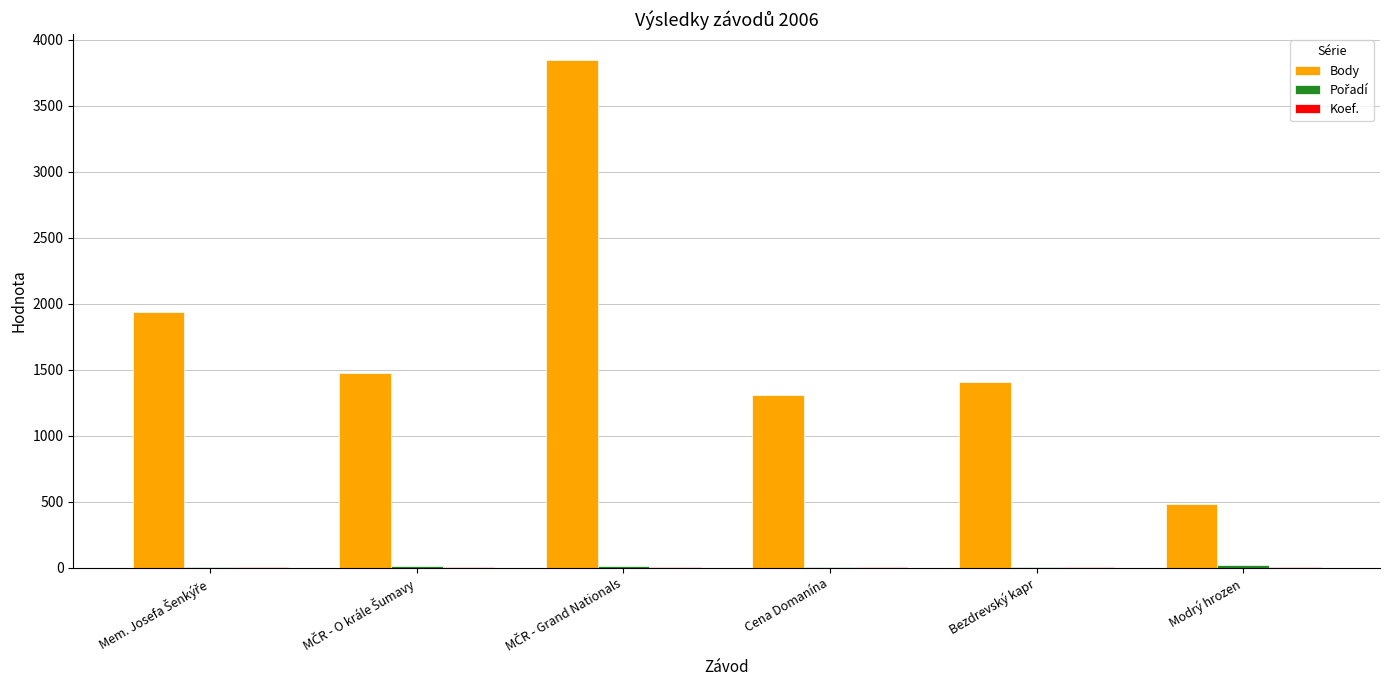

Which series has the largest total across all categories?

Body